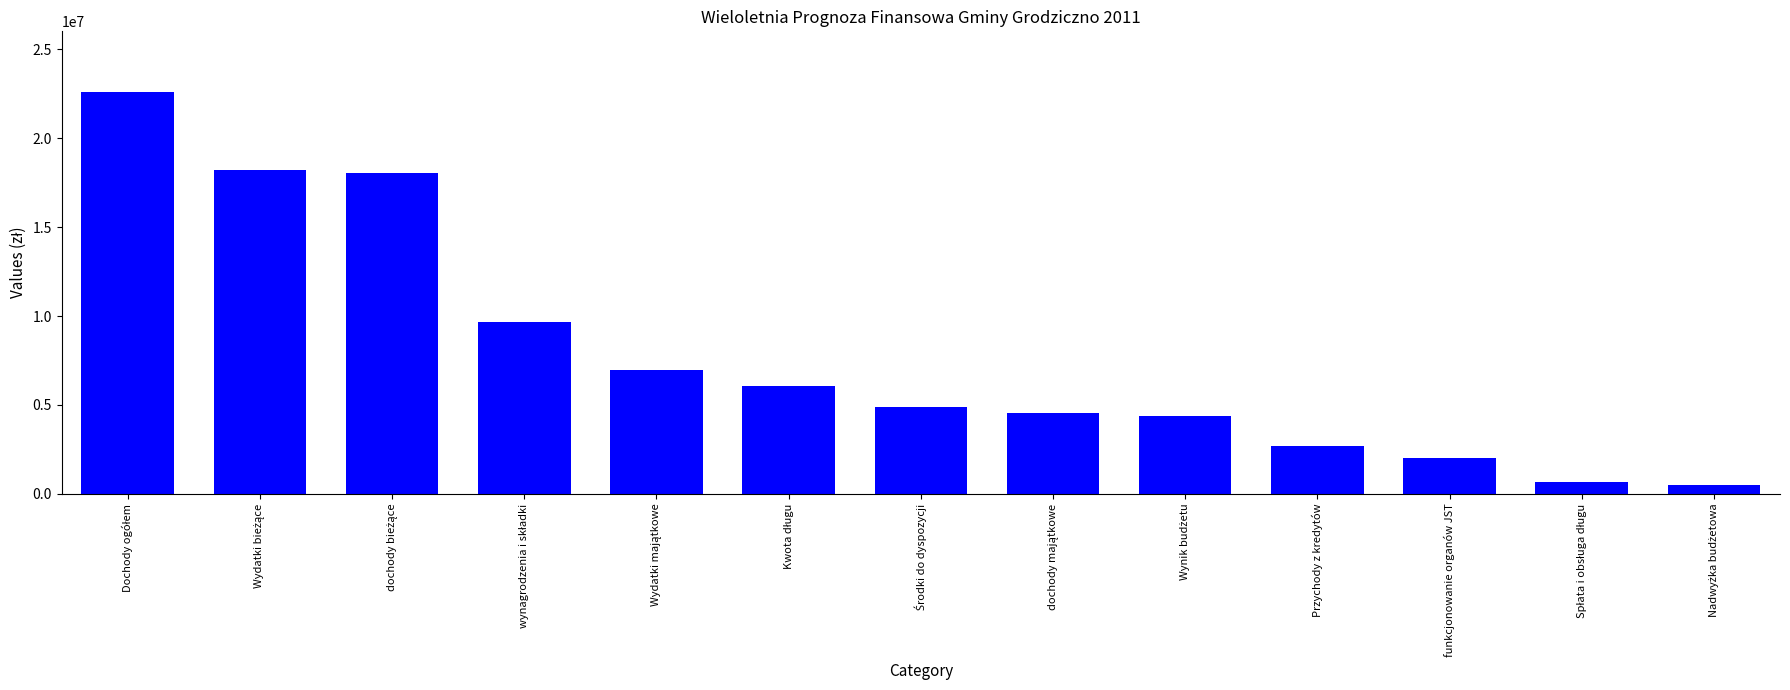

What is the average value?

7792015.3